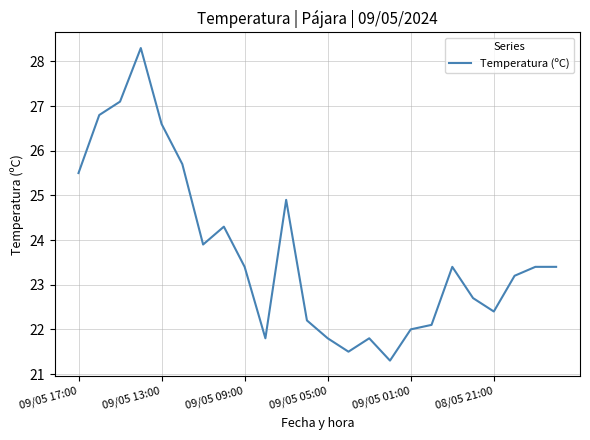

What is the greatest value displayed?

28.3